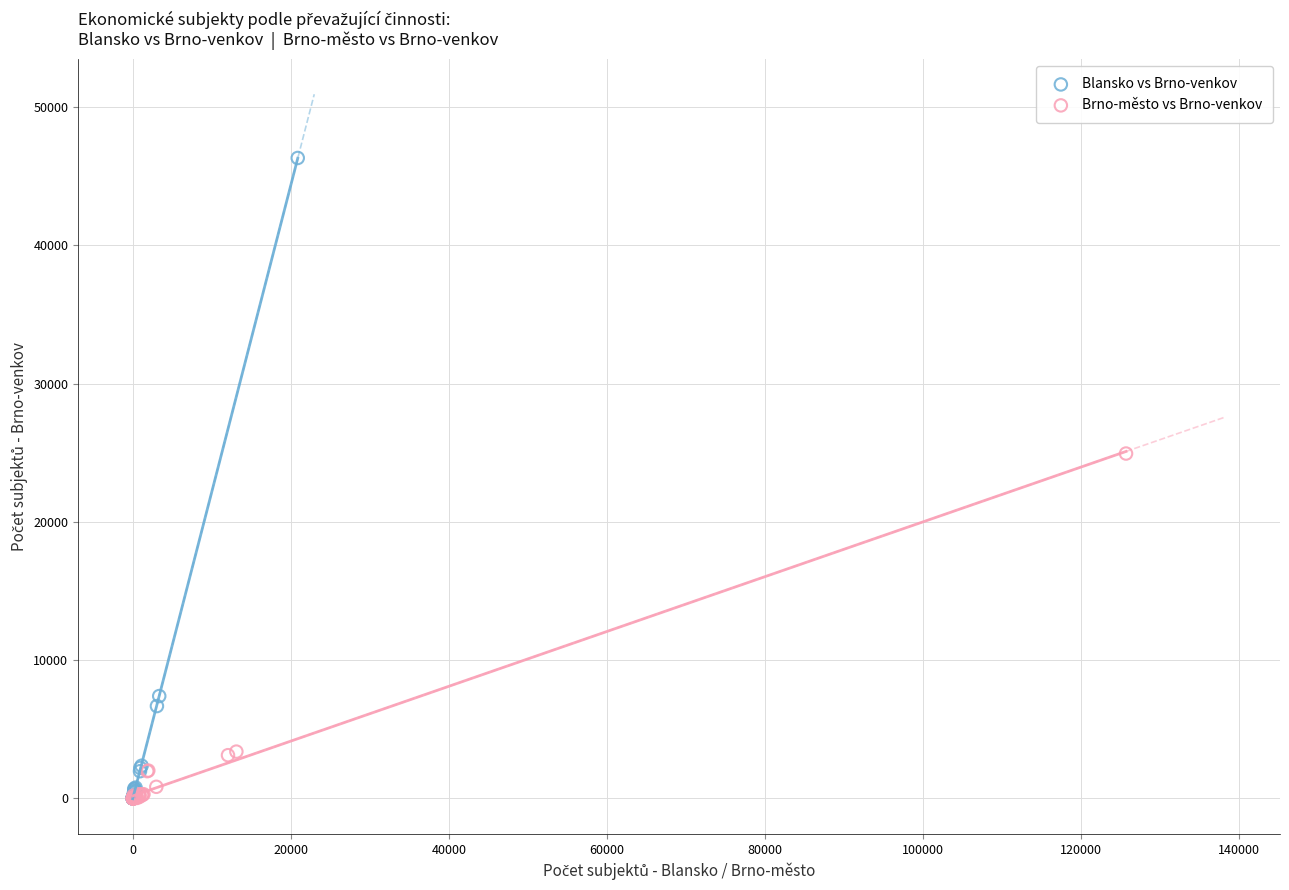

Which series reaches the maximum Y coordinate?

Blansko vs Brno-venkov